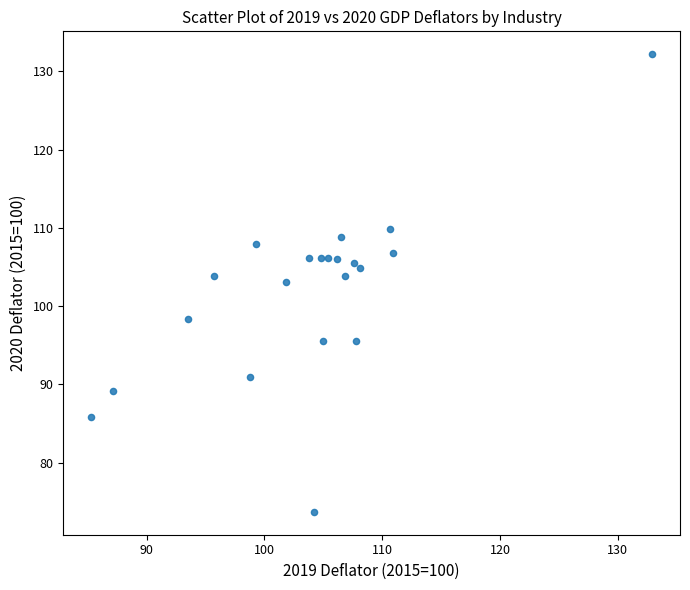

What Y value in the scatter plot is closest to 102?

103.1